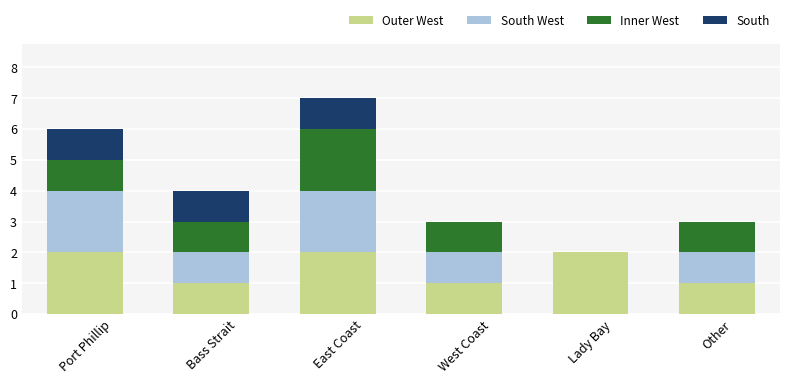

At which category is the sum across all series the highest?

East Coast